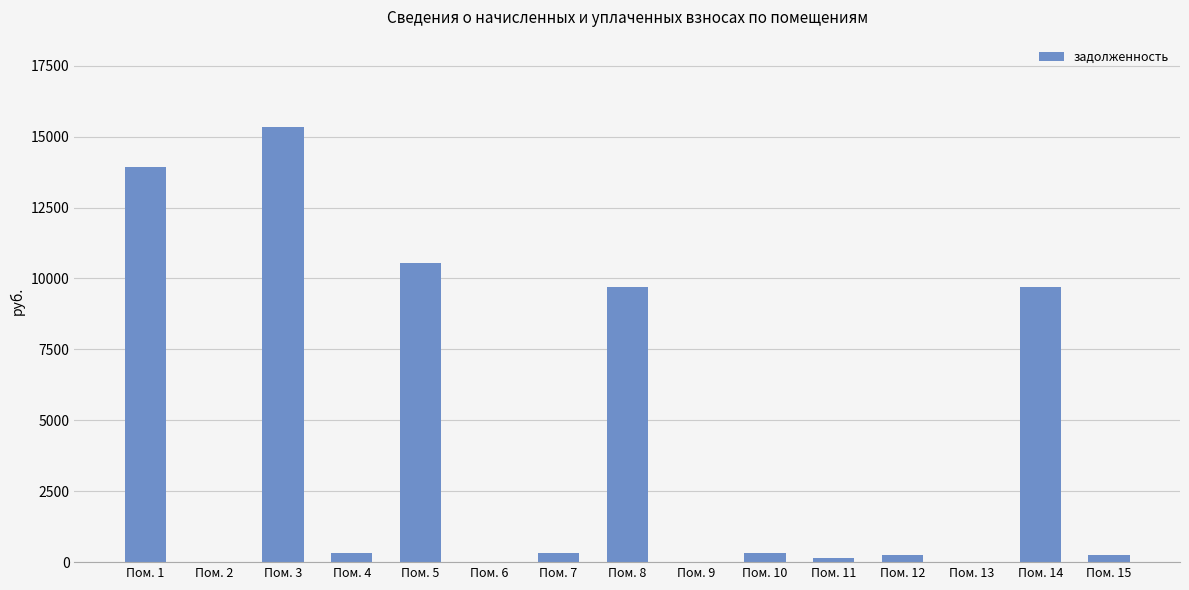

What is the difference between the values at Пом. 2 and Пом. 1?

13938.4